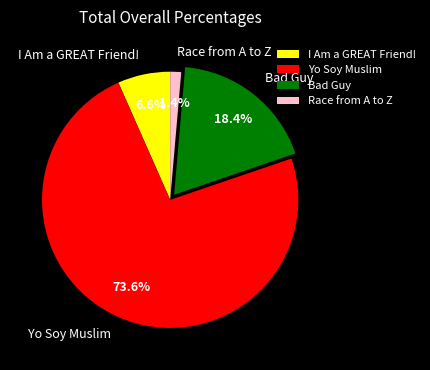

Between Bad Guy and I Am a GREAT Friend!, which is larger?

Bad Guy